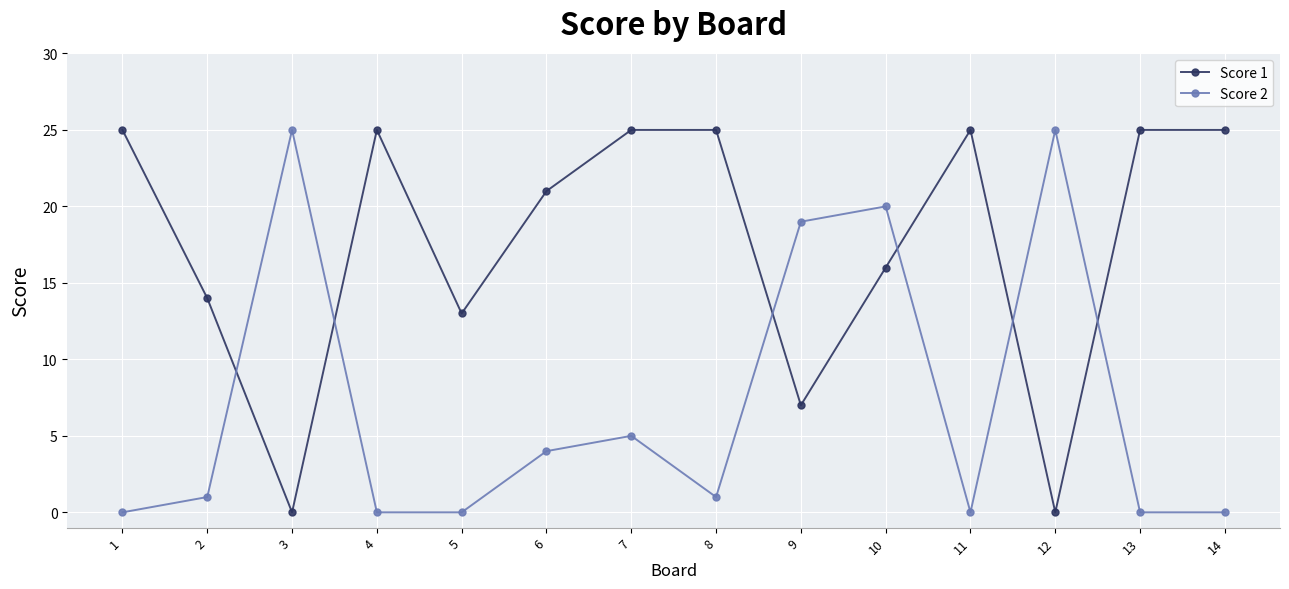

The Score 2 series shows 17 at 4. True or false?

False